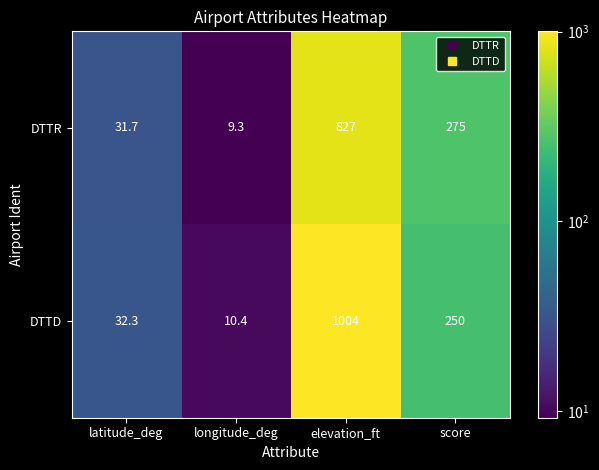

What is the smallest value displayed?

9.3